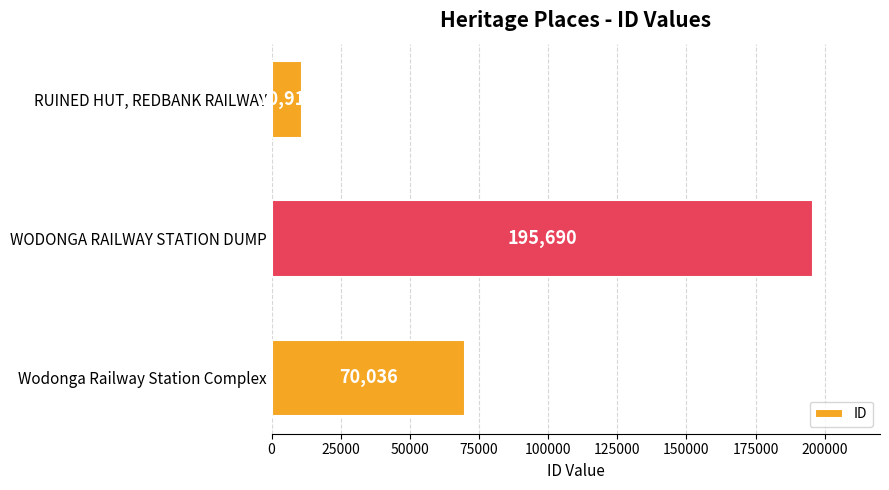

How many bars are there in total?

3